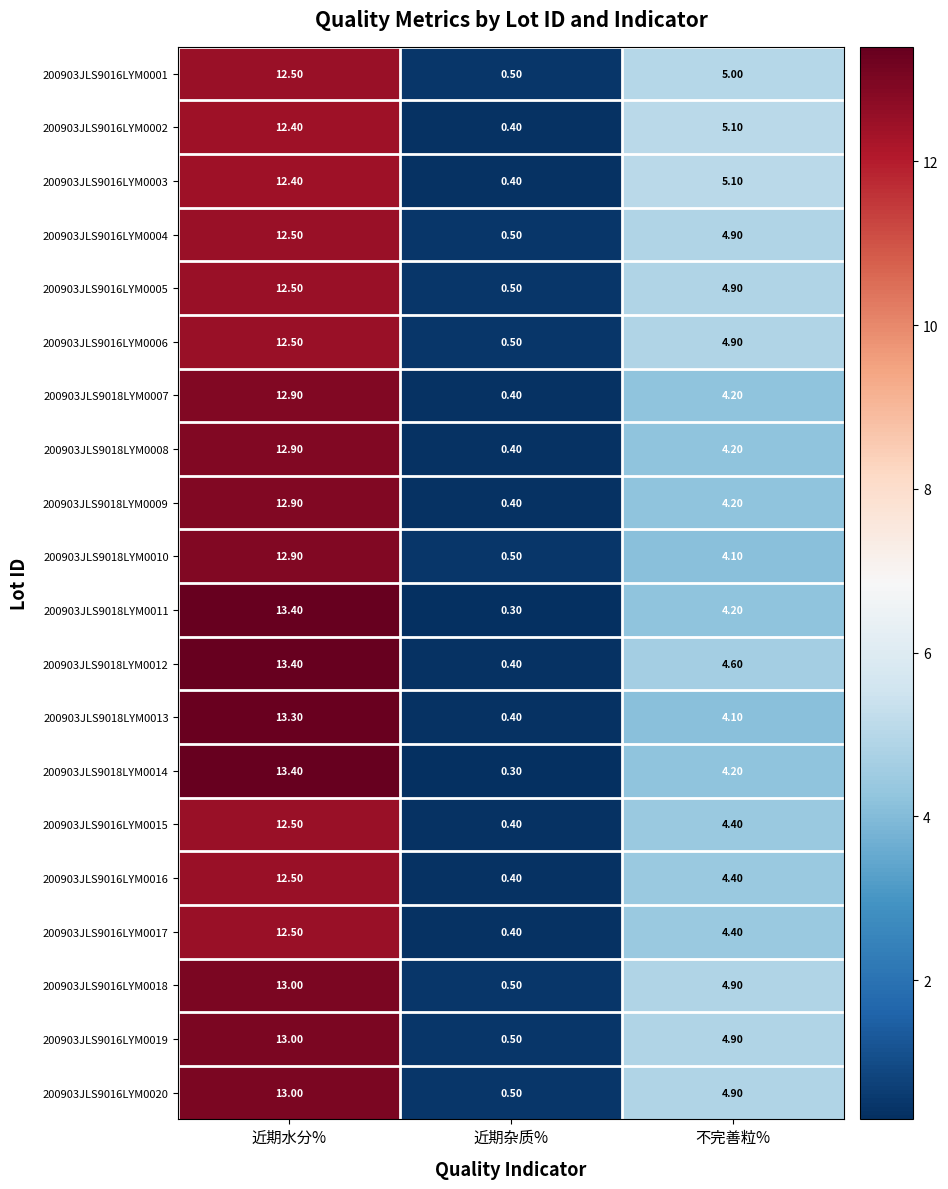

What is the spread (max minus min) of values at 近期水分%?

1.0